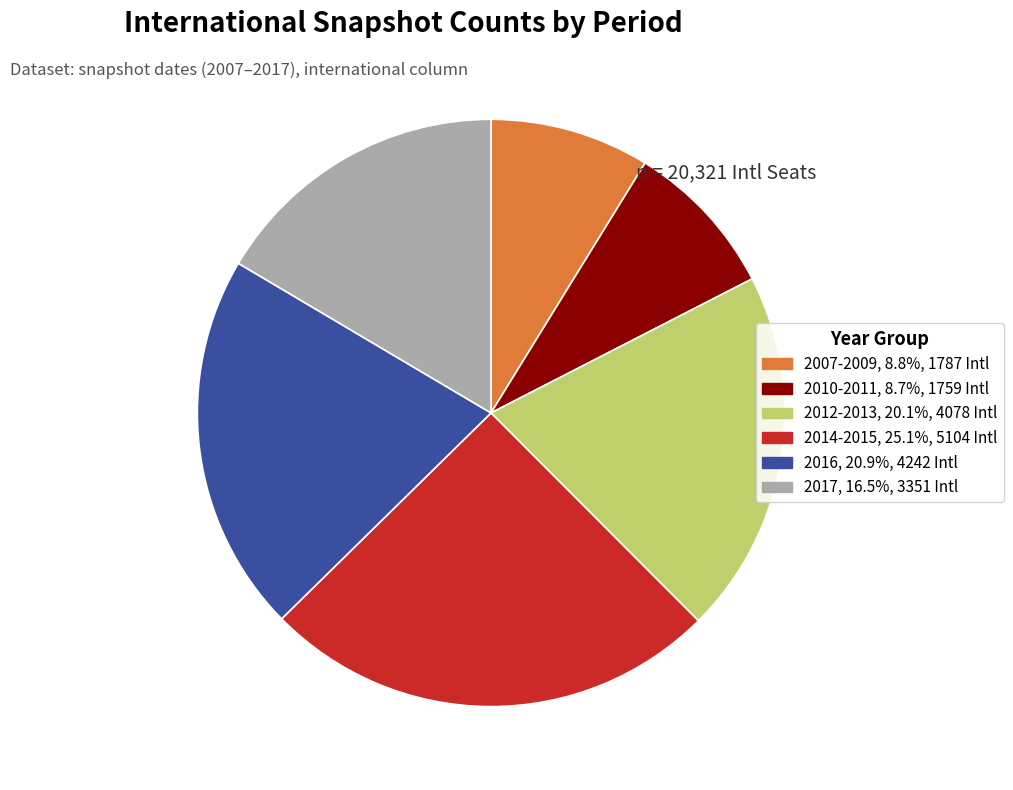

Is there any slice that represents more than half of the pie?

No